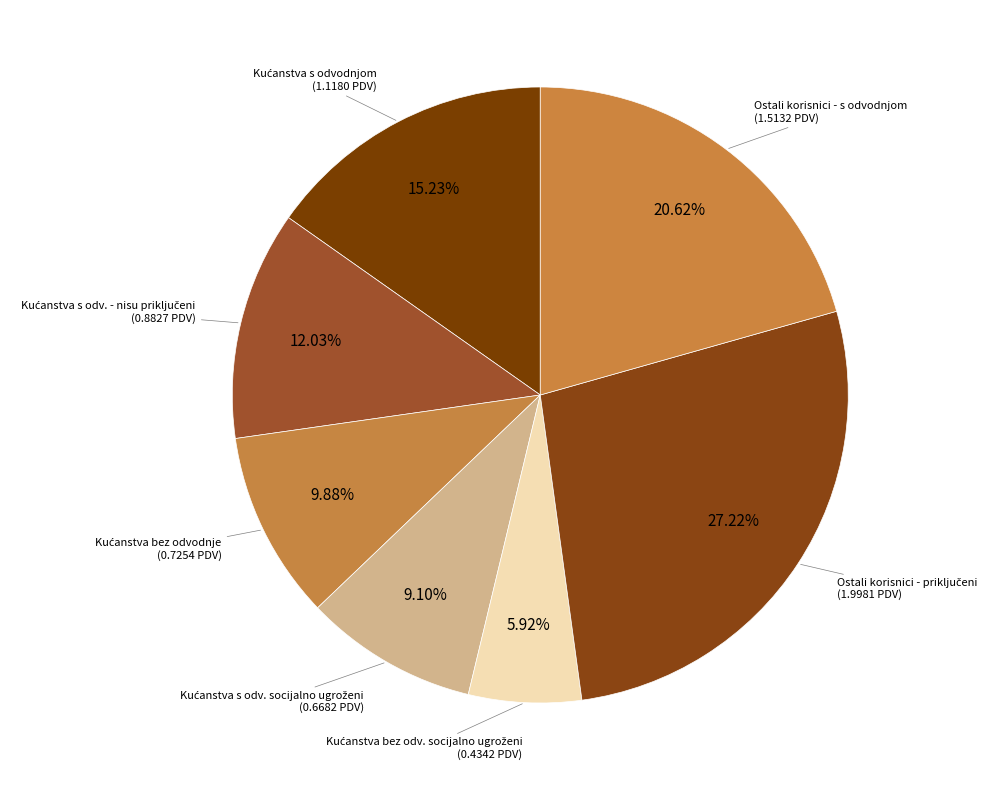

Is there any slice that represents more than half of the pie?

No